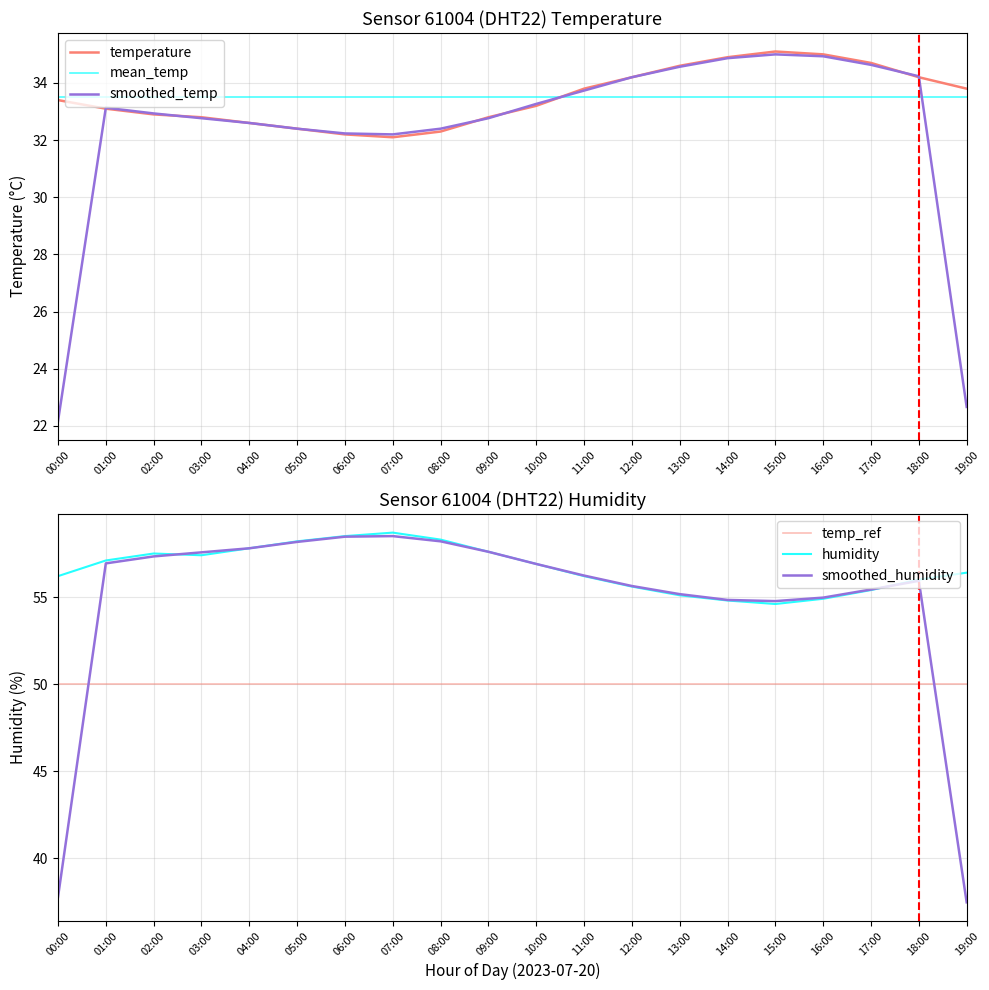

Is it true that temperature equals 34.7 at 17:00?

True